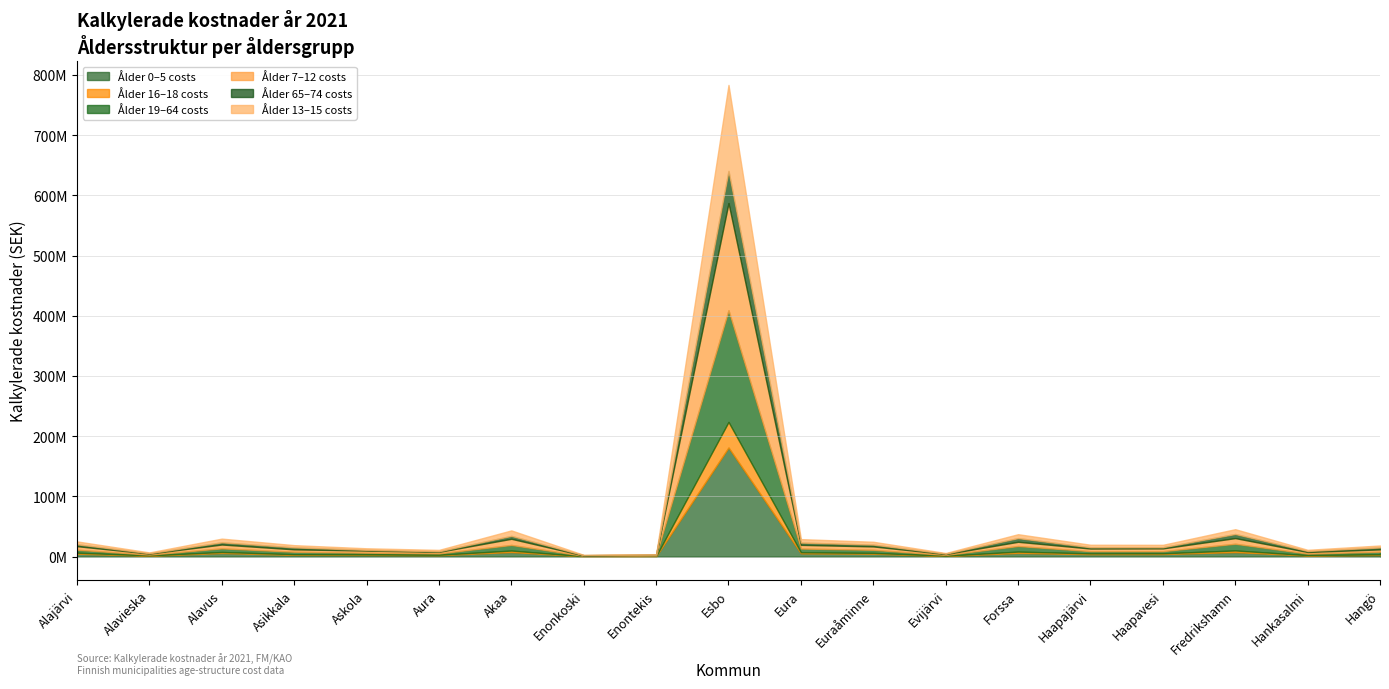

Count the number of categories in the chart.

19